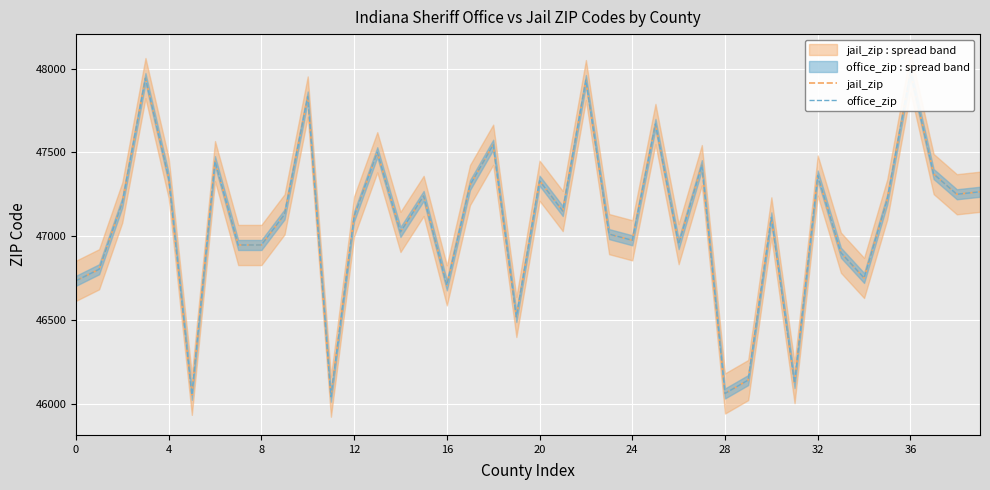

At which label does office_zip reach its peak?

36